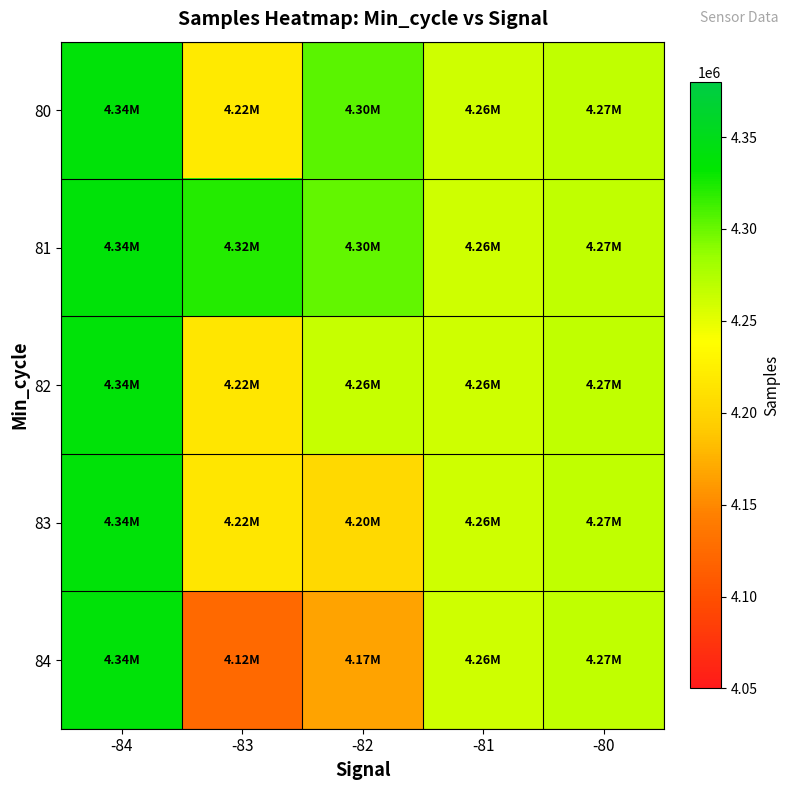

Which series has the largest total across all categories?

81